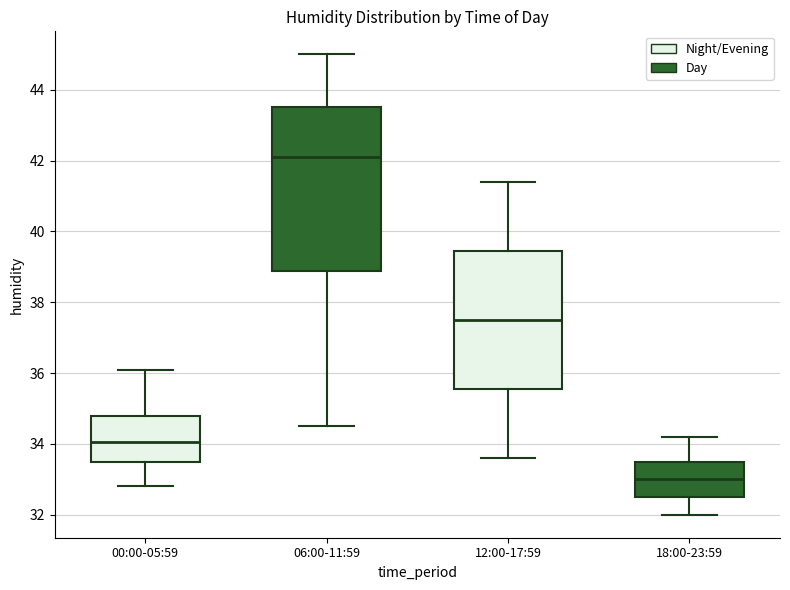

Where is the lower edge of the box for 18:00-23:59 on the y-axis? The values are not printed on the chart, so give them approximately, as read against the axis.

32.6